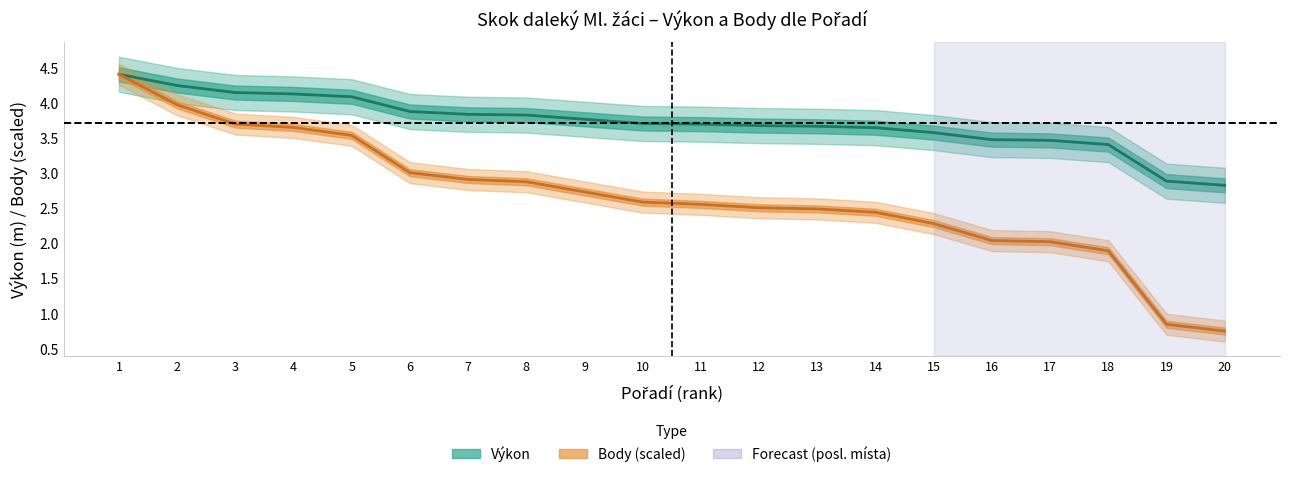

What is the maximum value for Výkon?

4.4